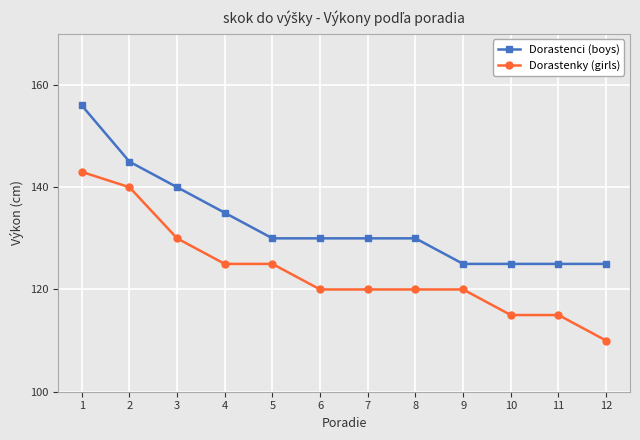

Which series has the largest total across all categories?

Dorastenci (boys)